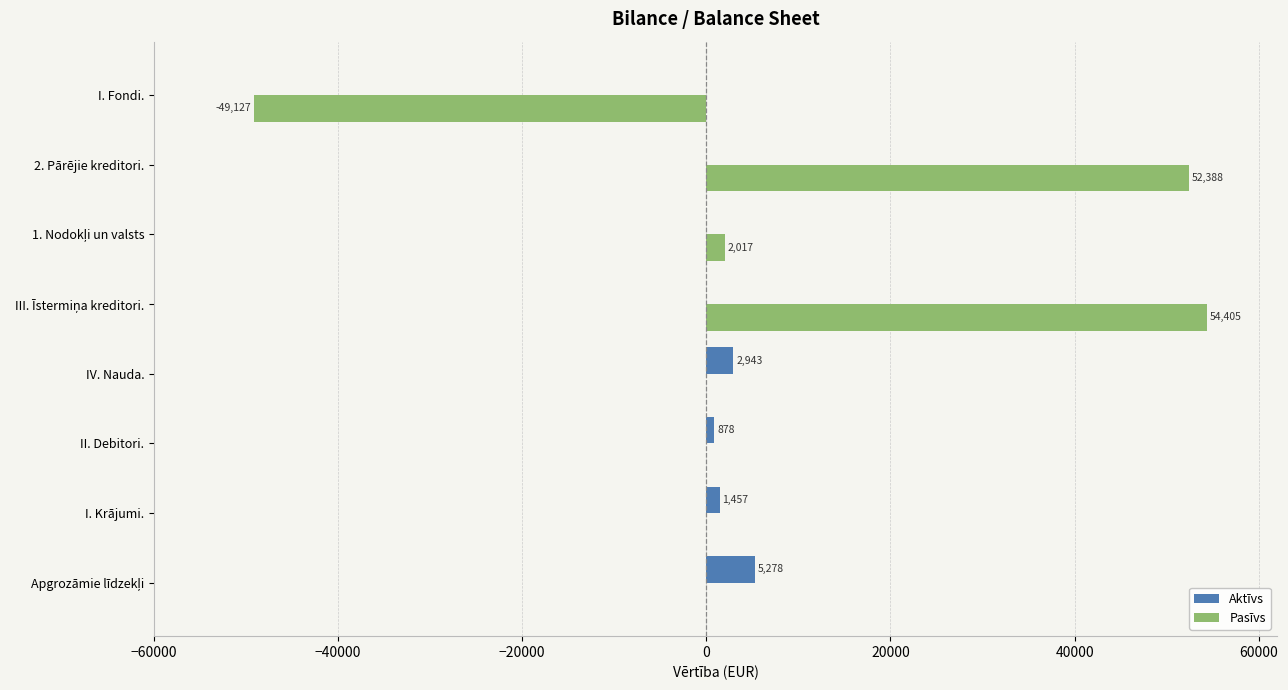

What is the total value across all series at II. Debitori.?

878